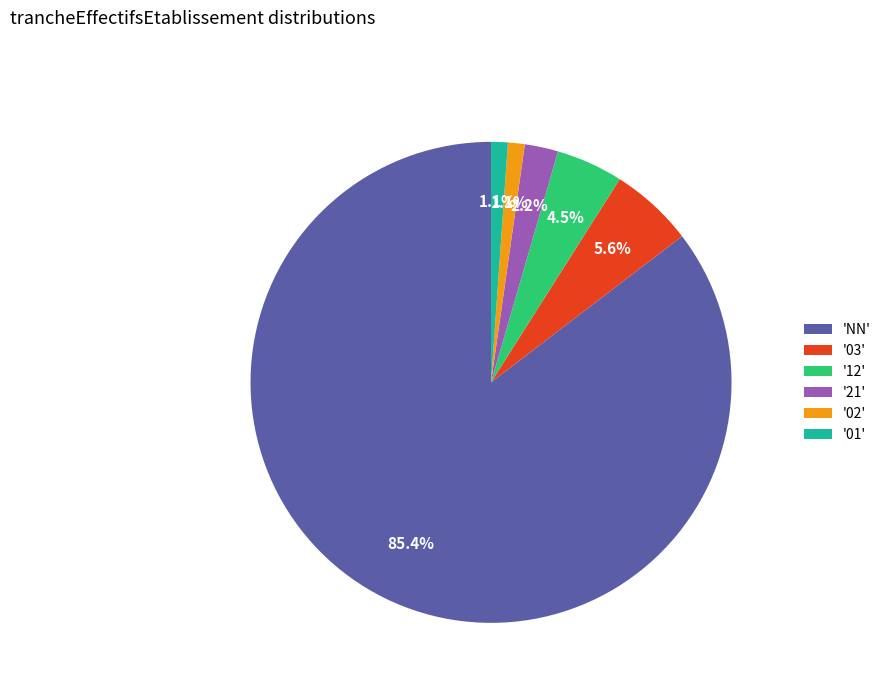

Does 'NN' account for over 50% of the chart?

Yes